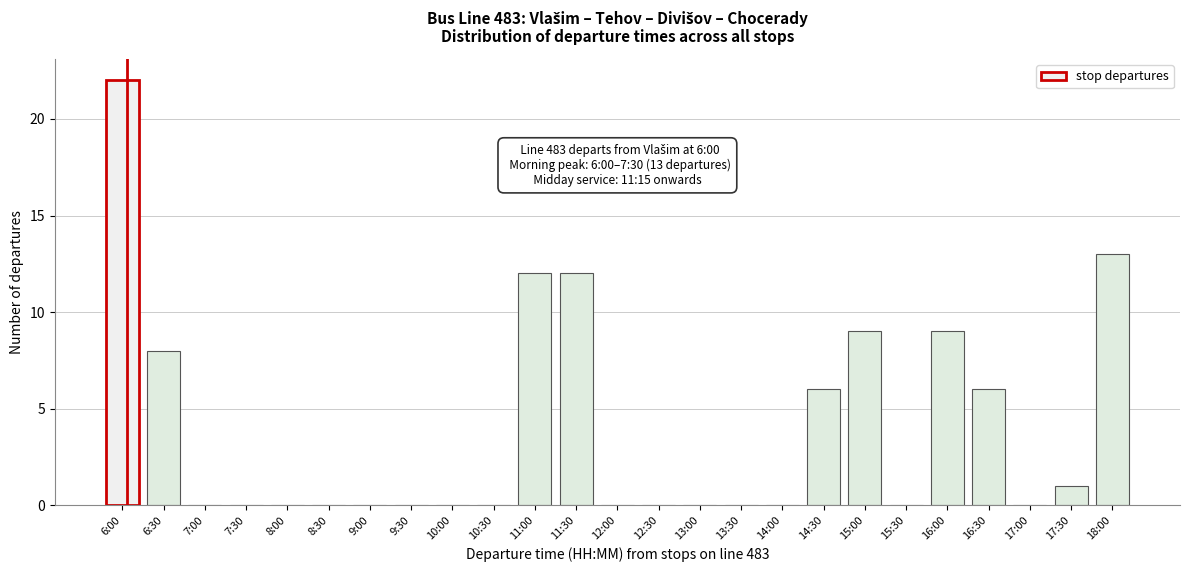

Reading left to right, what are all the values shown in this chart?

6:00=22	6:30=8	7:00=0	7:30=0	8:00=0	8:30=0	9:00=0	9:30=0	10:00=0	10:30=0	11:00=12	11:30=12	12:00=0	12:30=0	13:00=0	13:30=0	14:00=0	14:30=6	15:00=9	15:30=0	16:00=9	16:30=6	17:00=0	17:30=1	18:00=13